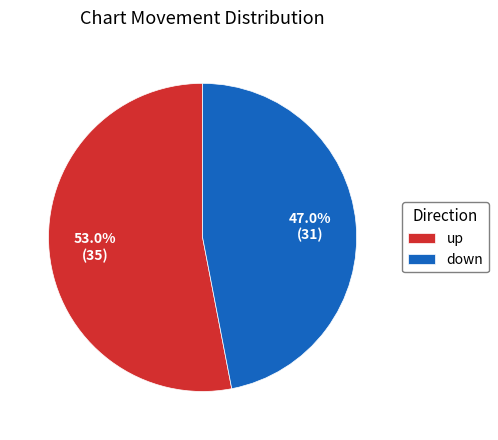

What is the ratio of the value at down to the value at up?

0.9